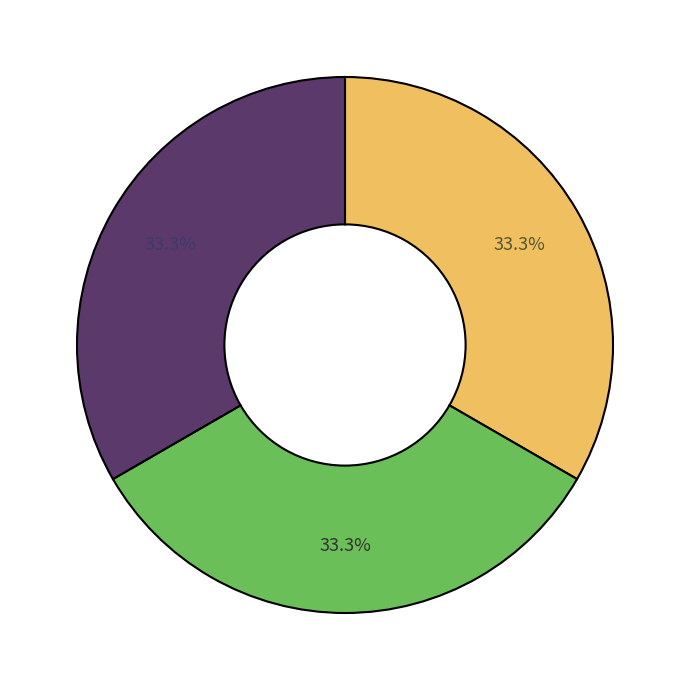

Is there any slice that represents more than half of the pie?

No